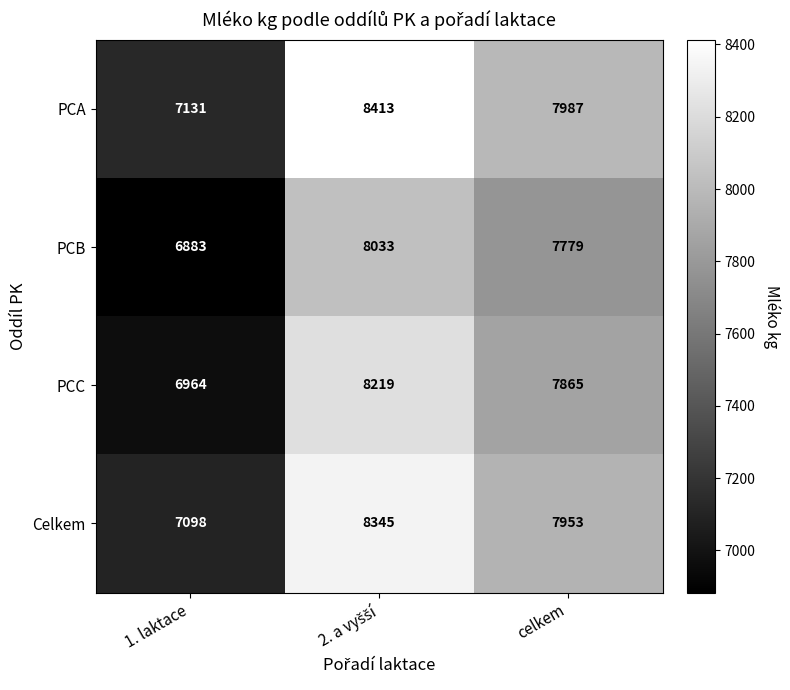

How many series are shown in this chart?

4